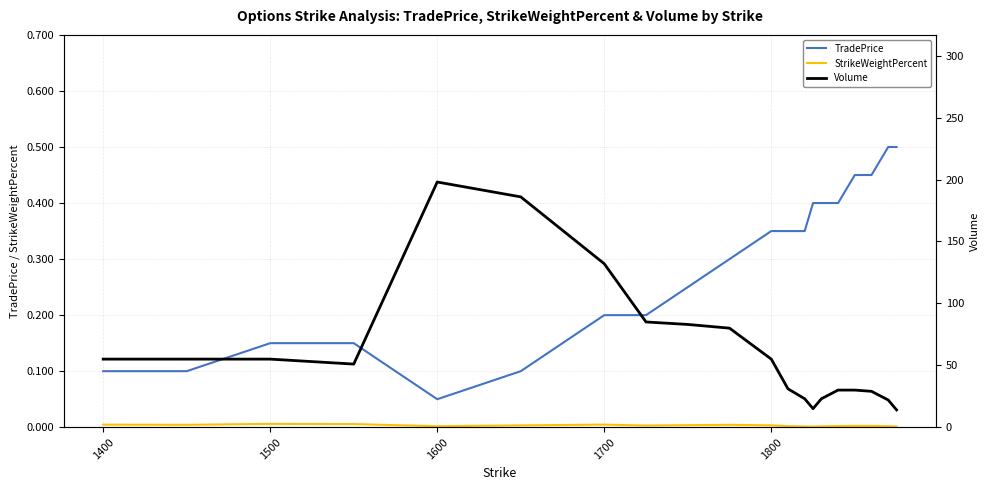

The value of TradePrice at 1400 is 0.1. True or false?

True